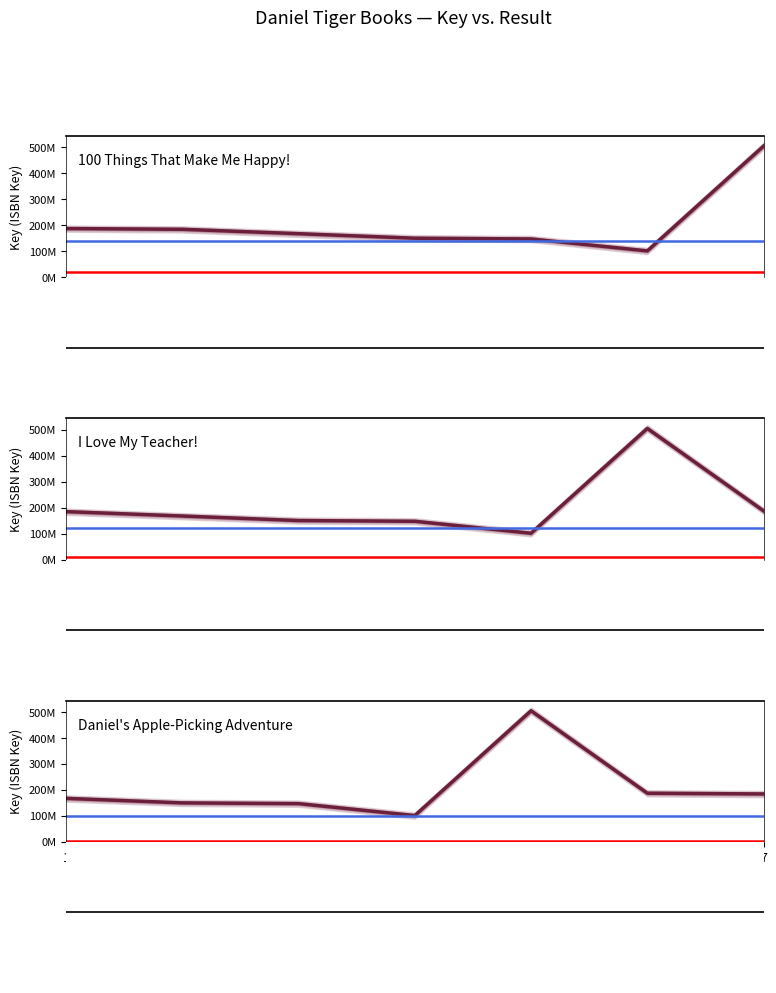

Between 4 and 2, which is larger?

2